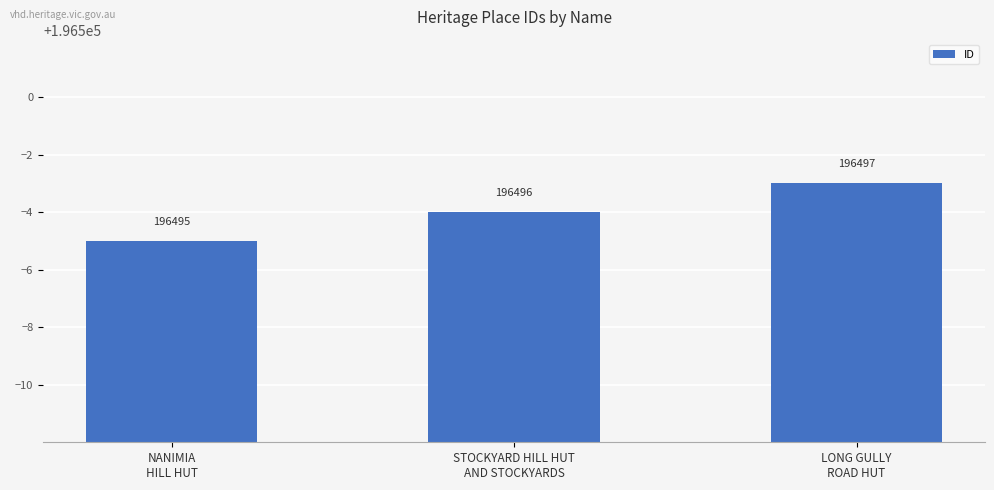

Is it true that the value at STOCKYARD HILL HUT
AND STOCKYARDS is 261764?

False